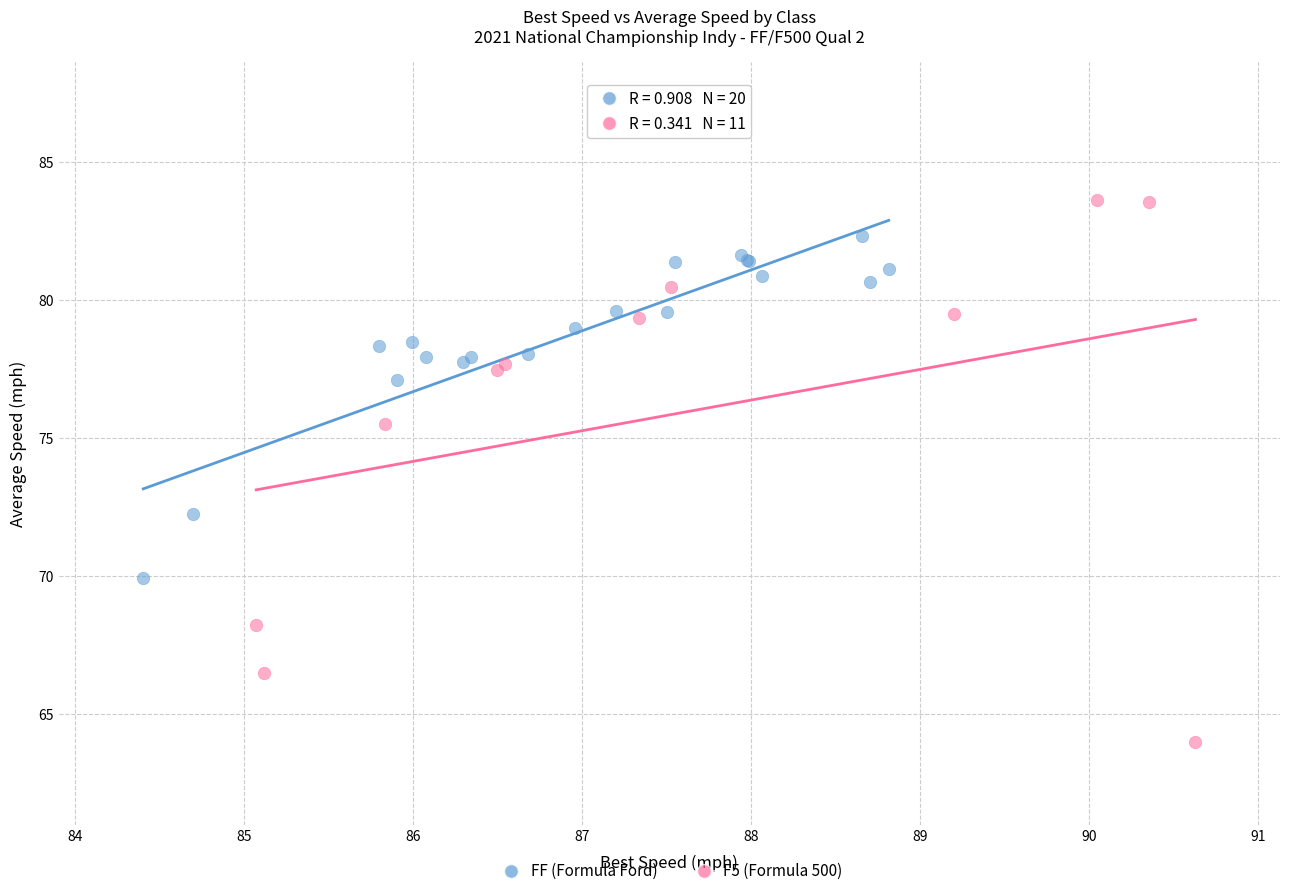

Which series has the largest Y range (max minus min)?

F5 (Formula 500)